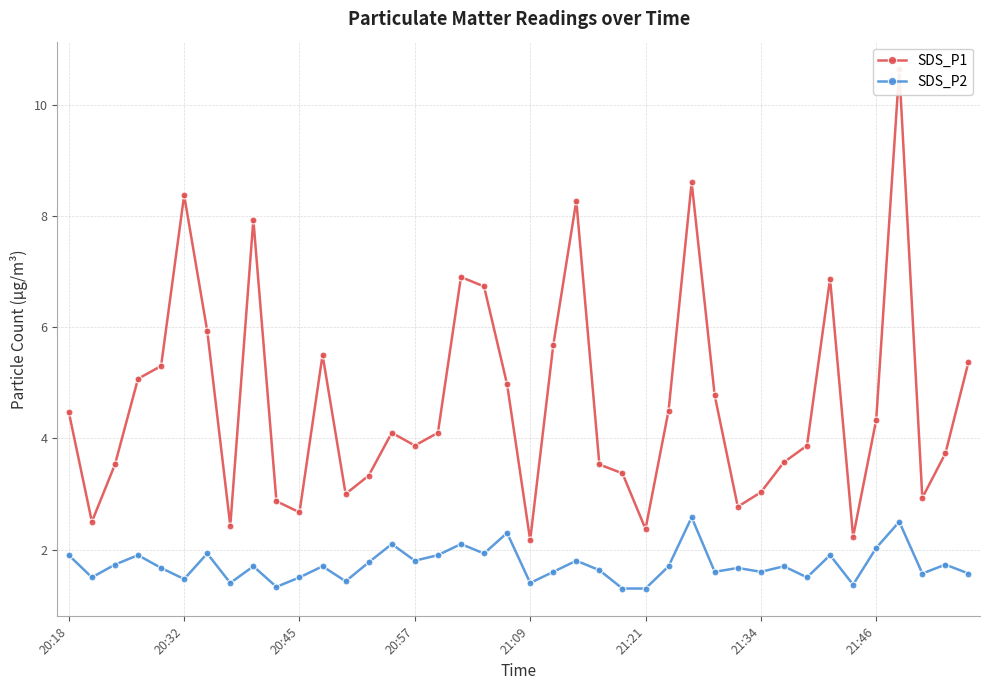

True or false: SDS_P2 has more than 2 points higher than both neighbors.

True